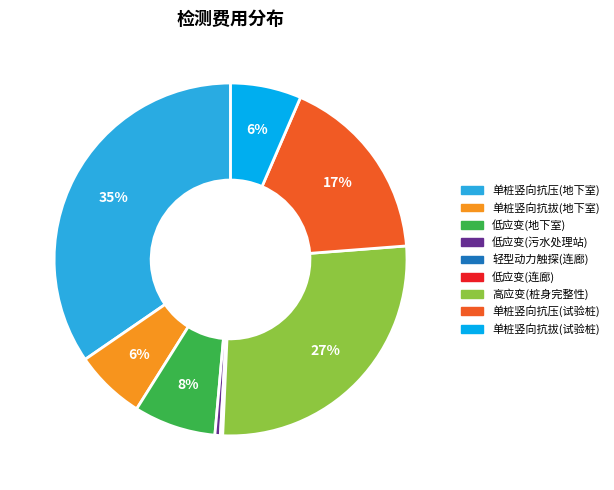

Is there a majority slice in this chart?

No